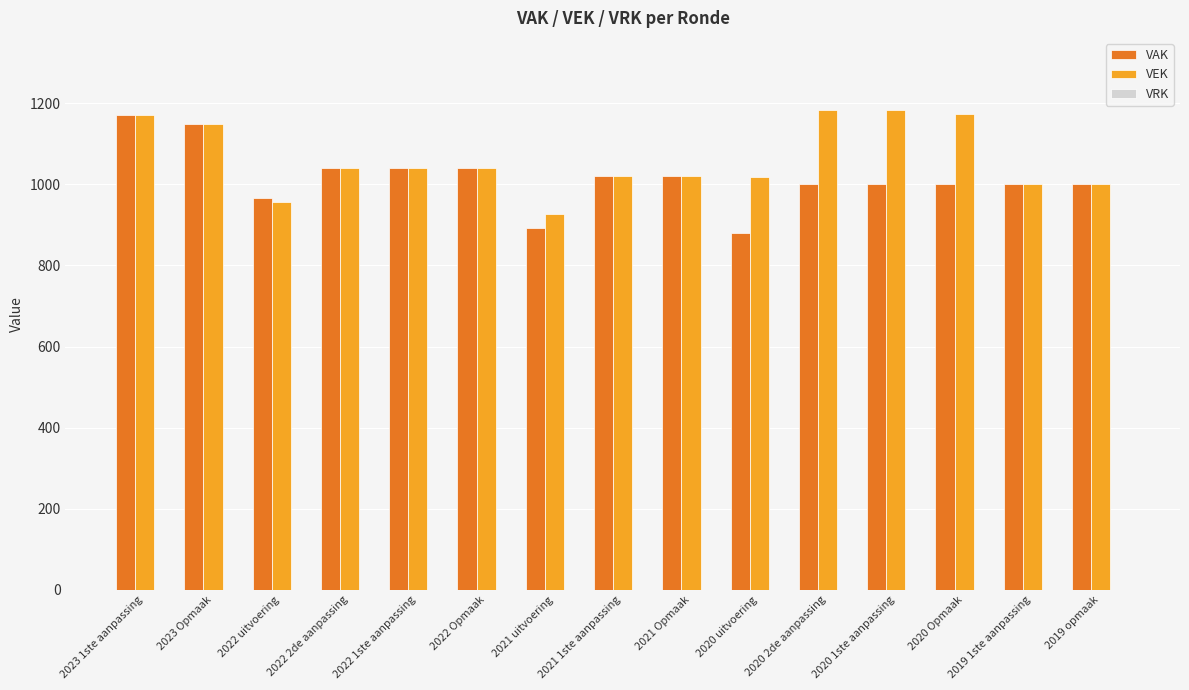

Which series changed the most between 2021 uitvoering and 2021 1ste aanpassing?

VAK